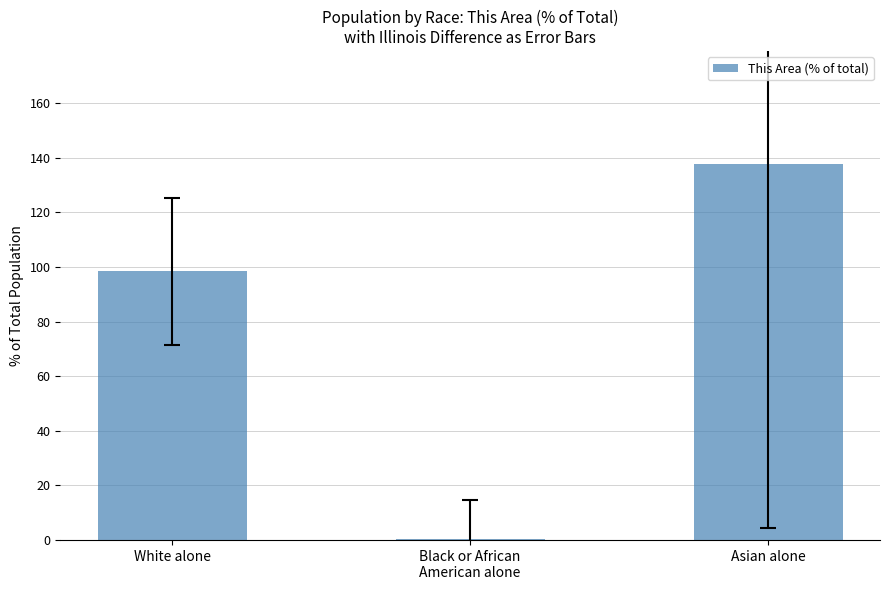

What is the change in value from Black or African
American alone to Asian alone?

+137.2